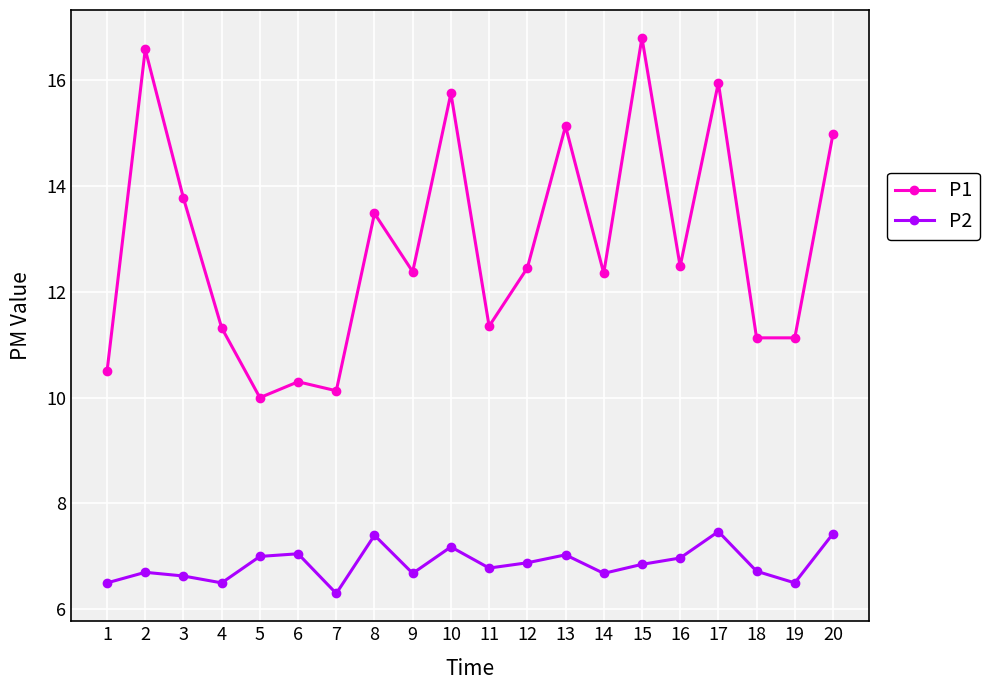

How many data points in P1 are less than 12?

8